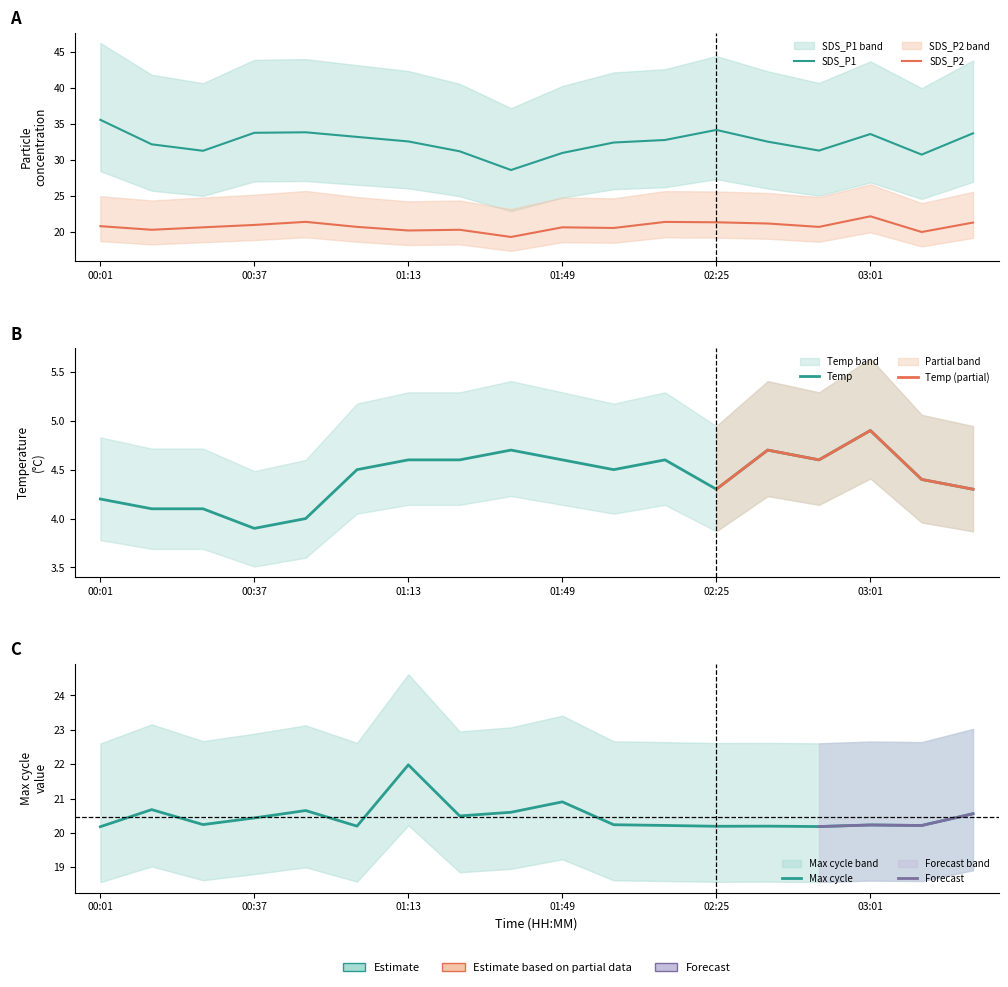

Is it true that SDS_P1 equals 35.6 at 00:01?

True